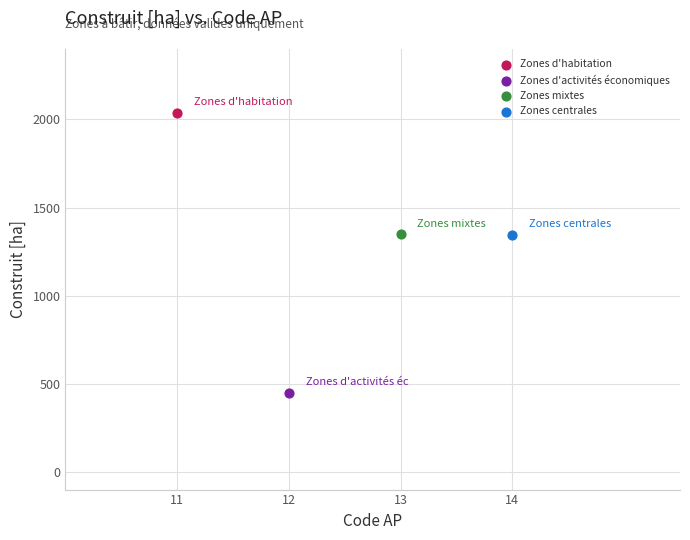

Which series reaches the minimum Y coordinate?

Zones d'activités économiques